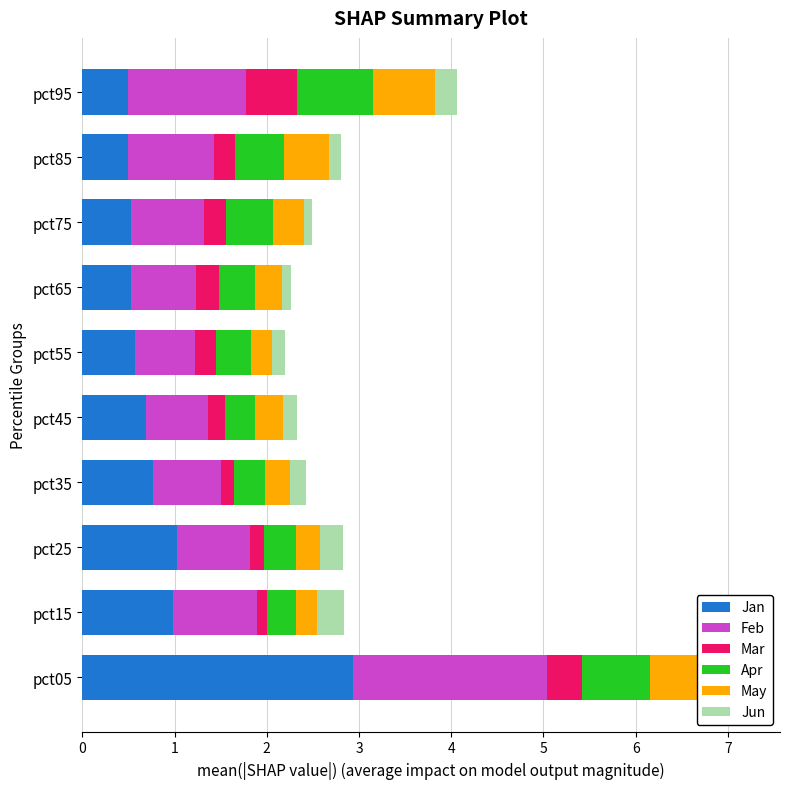

Does the chart contain any negative values?

No